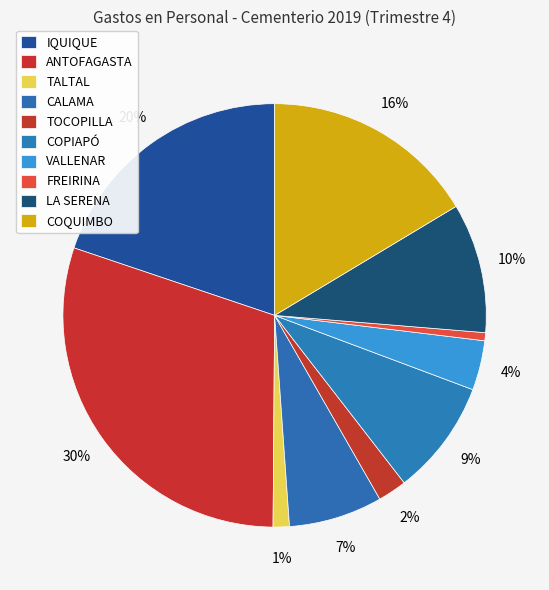

To the nearest percent, what is the difference between the largest and smallest slice percentages?

29%